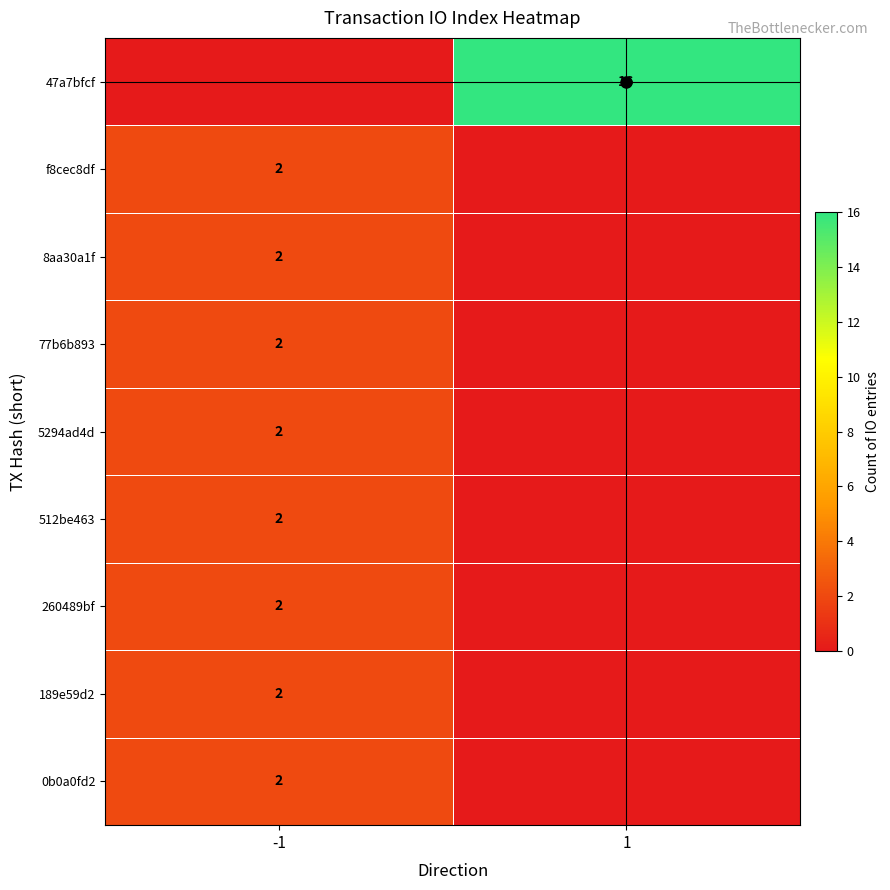

Is it true that 260489bf equals 2 at -1?

True